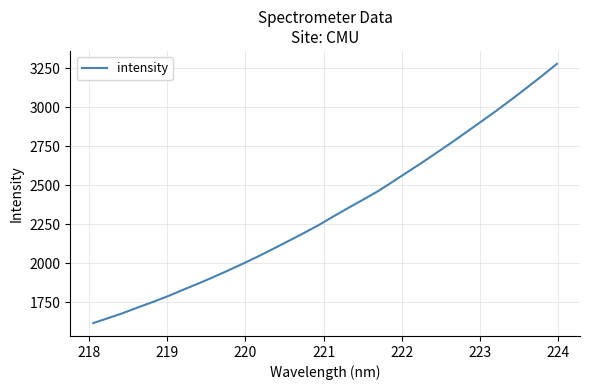

Reading right to left, extract all data points from this chart.

3278.5	3201.2	3126.3	3053.0	2981.4	2912.7	2844.9	2777.0	2711.7	2646.9	2584.6	2521.7	2460.4	2405.8	2352.3	2297.5	2241.2	2189.8	2140.3	2091.1	2043.0	1997.0	1952.9	1910.2	1868.9	1829.6	1789.2	1752.1	1717.2	1680.6	1647.8	1616.0